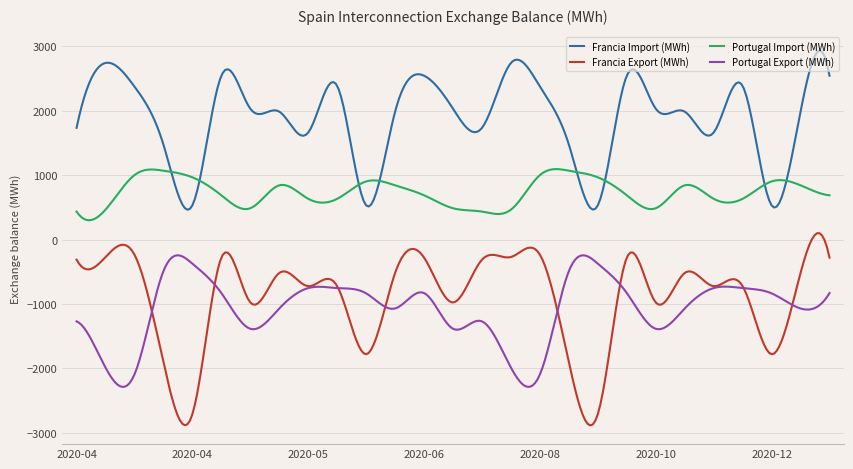

Is this an area chart (filled region under the line)?

No